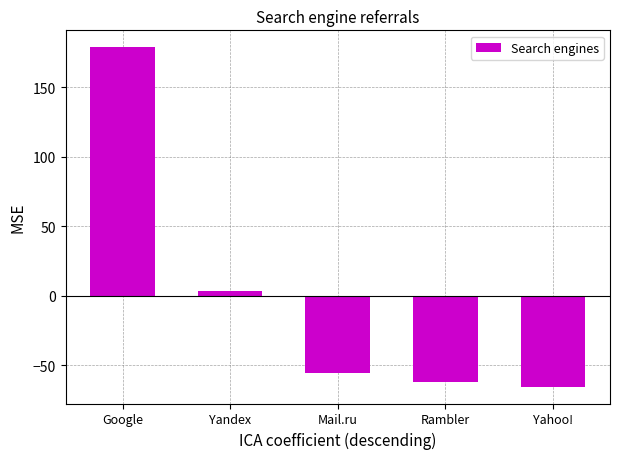

What is the difference between the values at Yandex and Yahoo!?

69.0